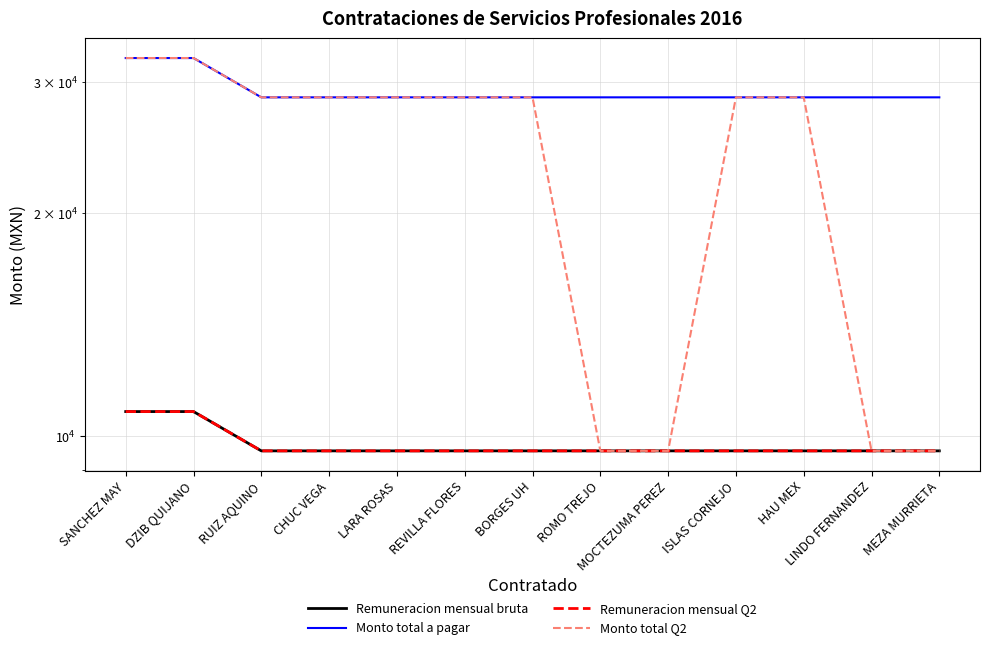

What is the sum of the Monto total a pagar values at ISLAS CORNEJO and ROMO TREJO?

57276